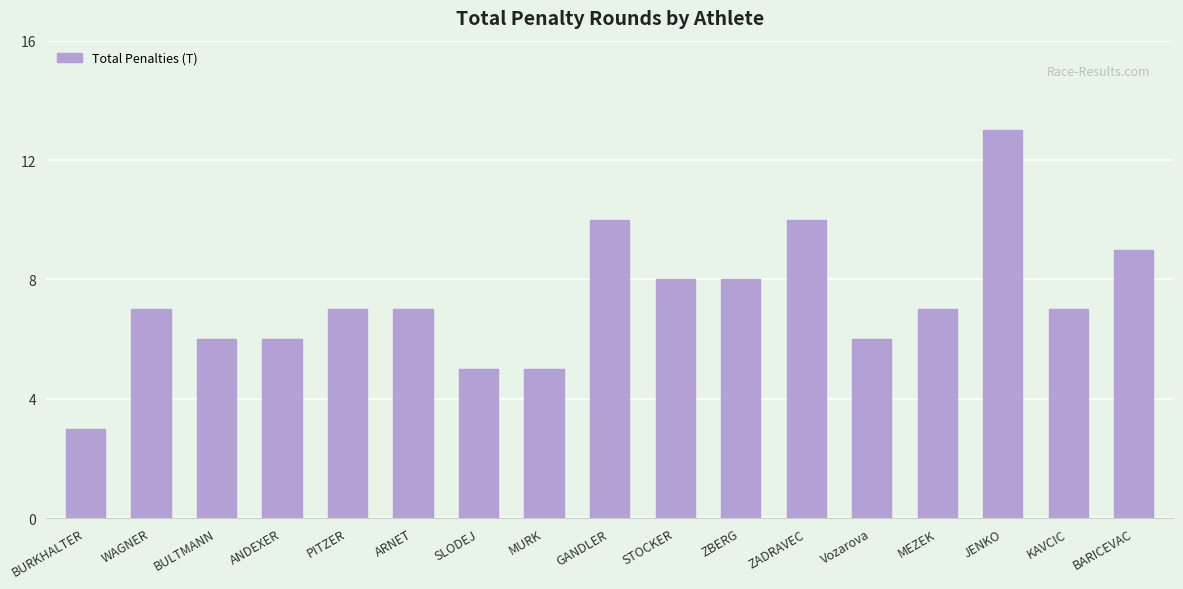

What is the change in value from SLODEJ to GANDLER?

+5